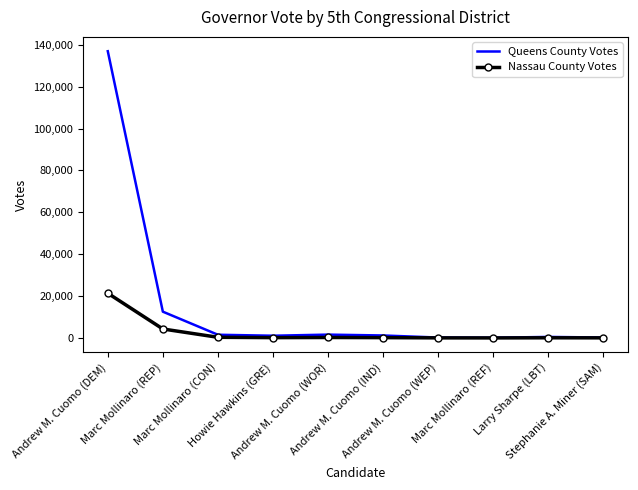

At which label does Nassau County Votes first exceed 172?

Andrew M. Cuomo (DEM)